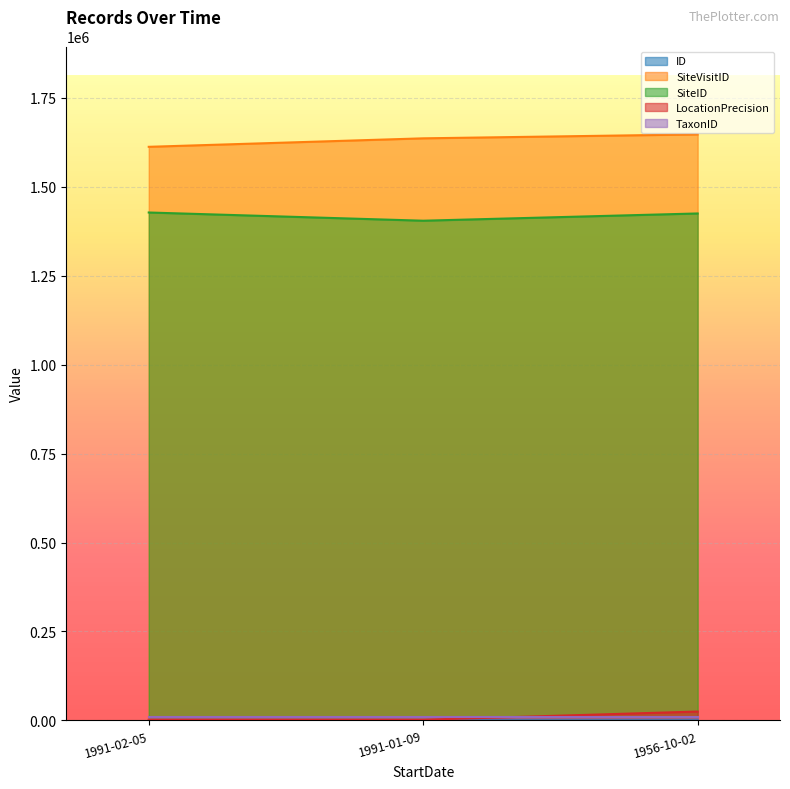

Which series has the widest spread of values?

SiteVisitID